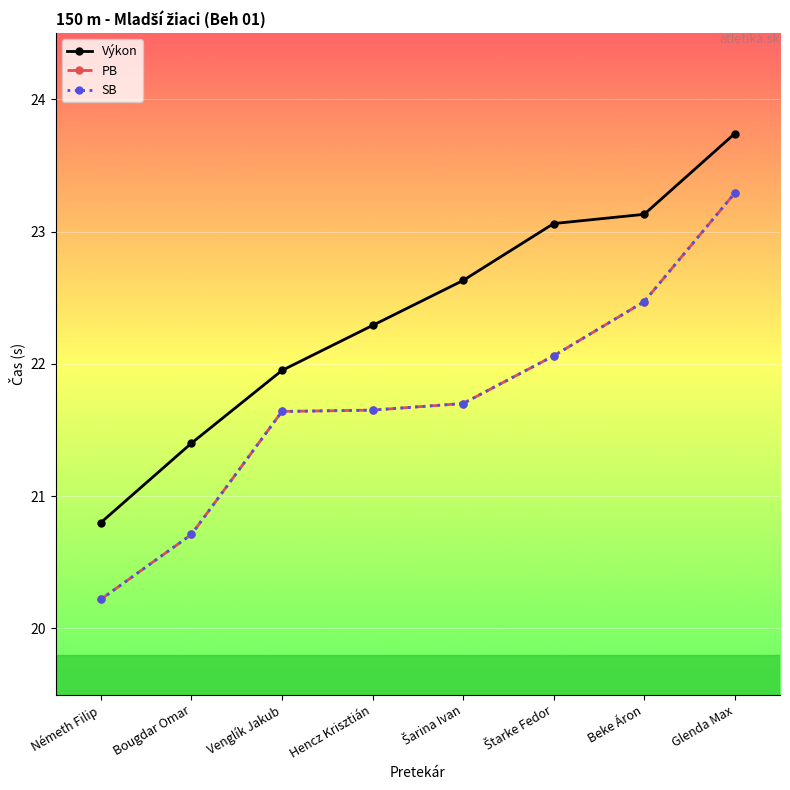

What is the highest value of the PB series?

23.3